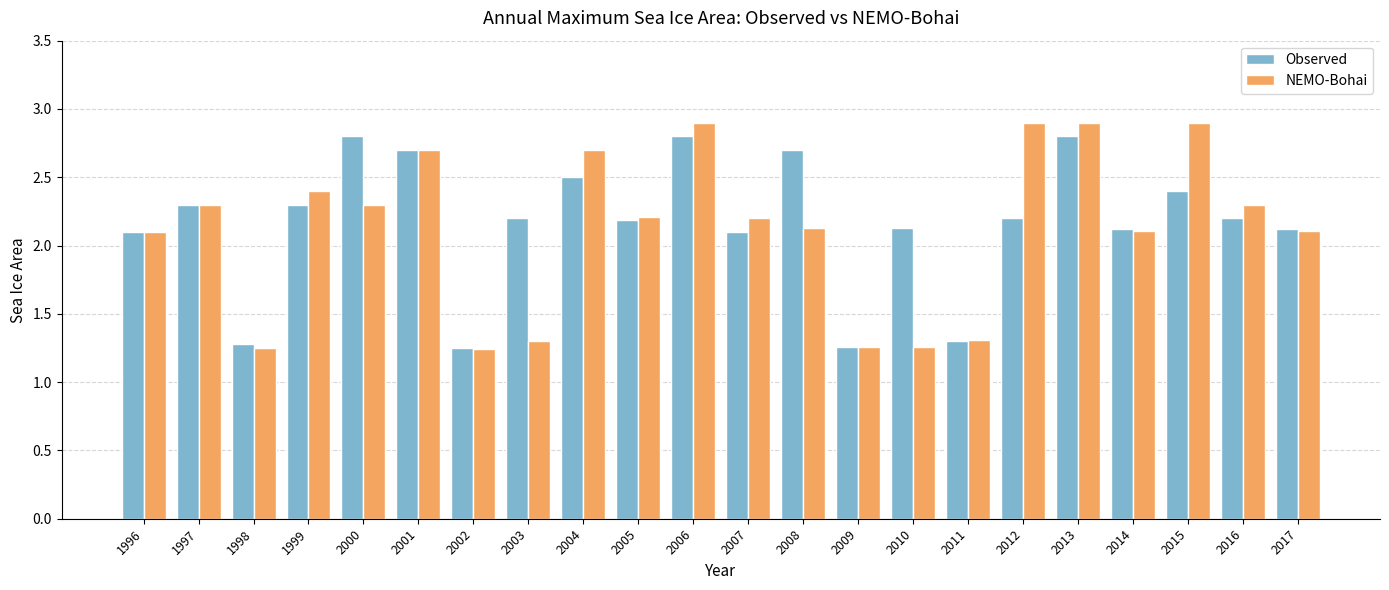

What is the difference between the second highest and minimum values in the NEMO-Bohai series?

1.7